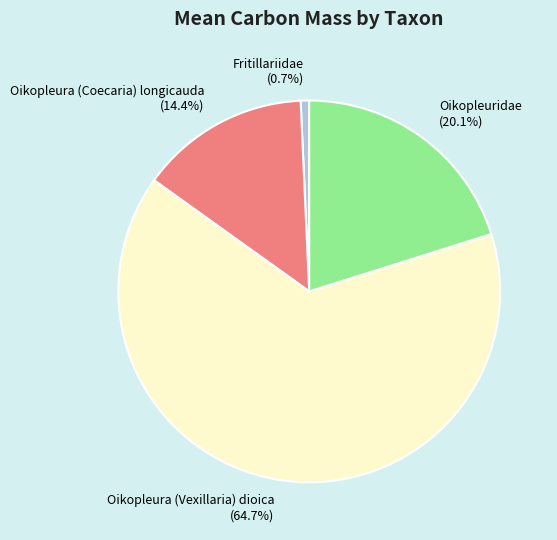

To the nearest percent, what is the combined percentage of Oikopleura (Vexillaria) dioica and Oikopleuridae?

85%